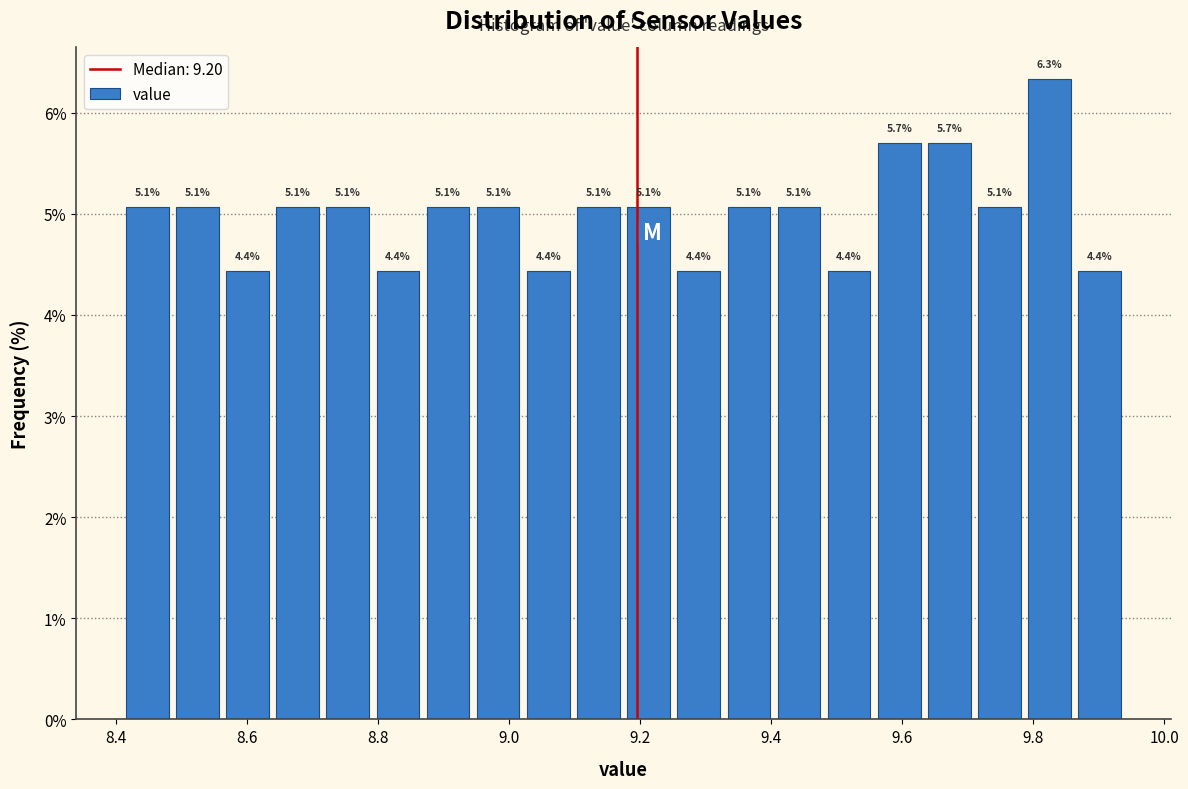

Read against the x-axis, roughly where is the centre of the tallest bar?

9.82